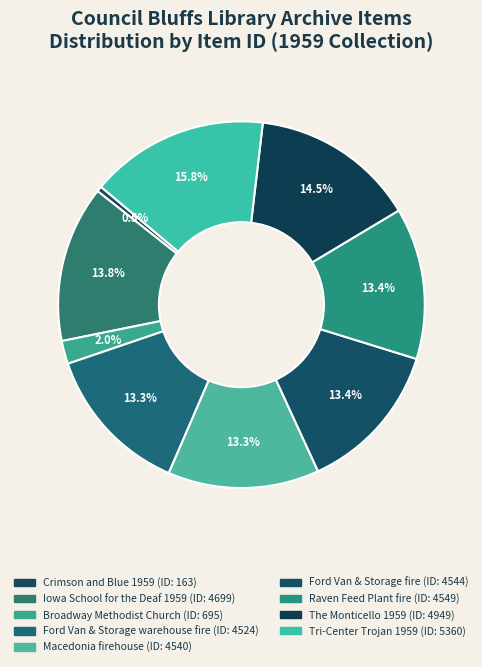

Count the number of slices in the pie.

9